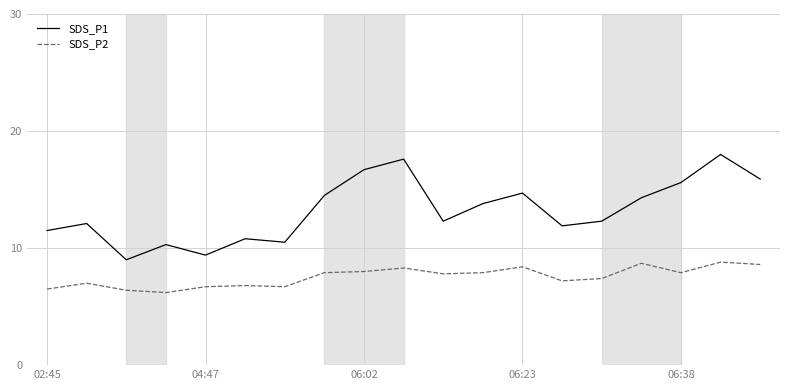

Which series has the largest total across all categories?

SDS_P1